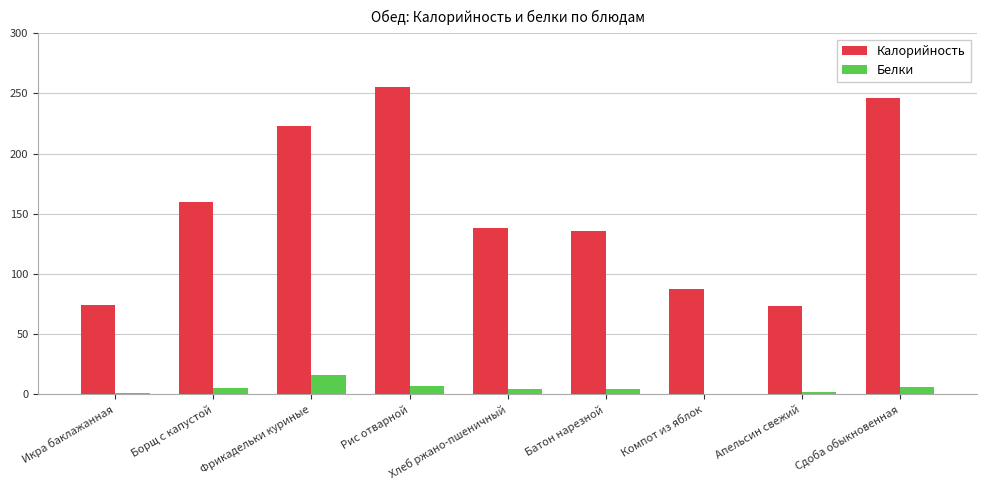

Is the value of Белки at Рис отварной greater than the value of Калорийность at Икра баклажанная?

No